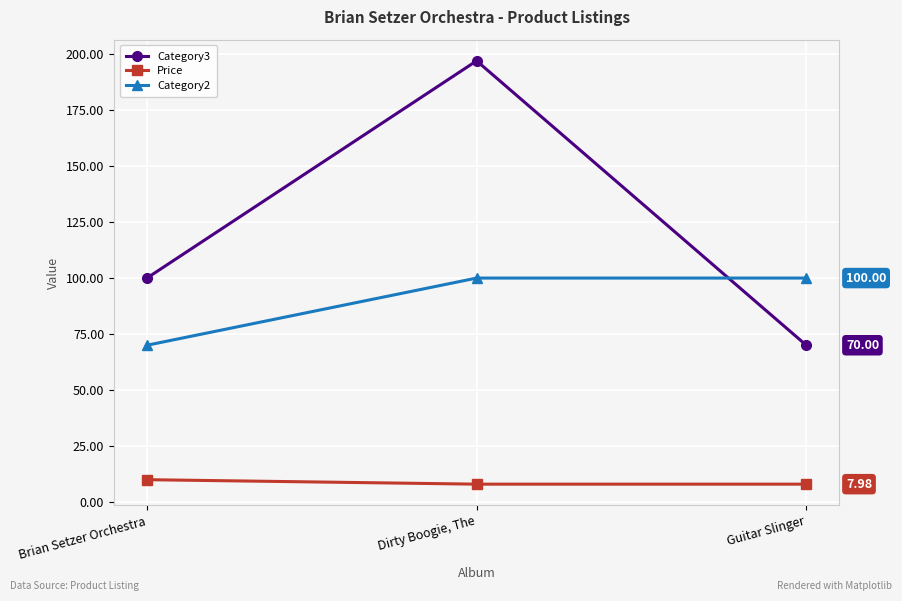

Does the chart display data point markers on the line(s)?

Yes